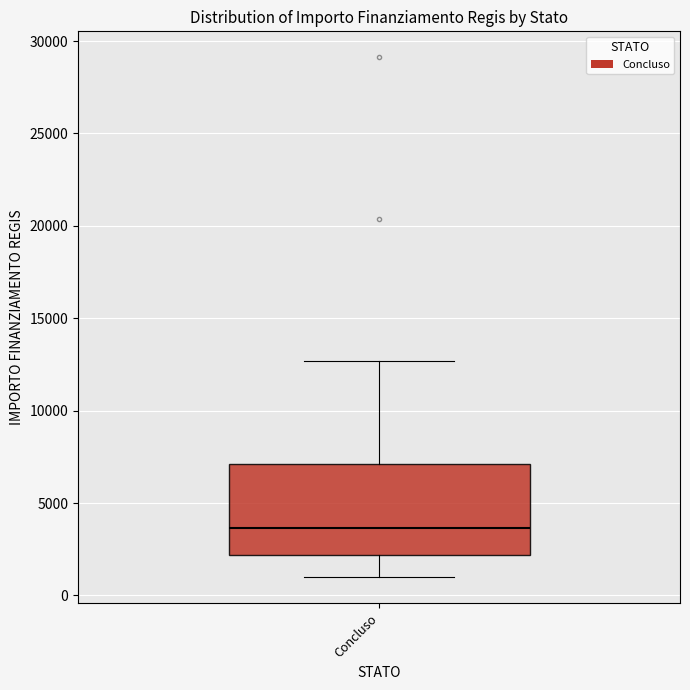

Where does the upper whisker of the box for Concluso end on the y-axis? The values are not printed on the chart, so give them approximately, as read against the axis.

12500